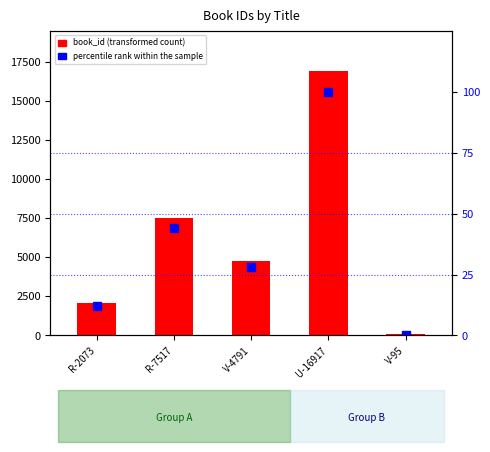

The value of percentile rank within the sample at V-4791 is 40. True or false?

False